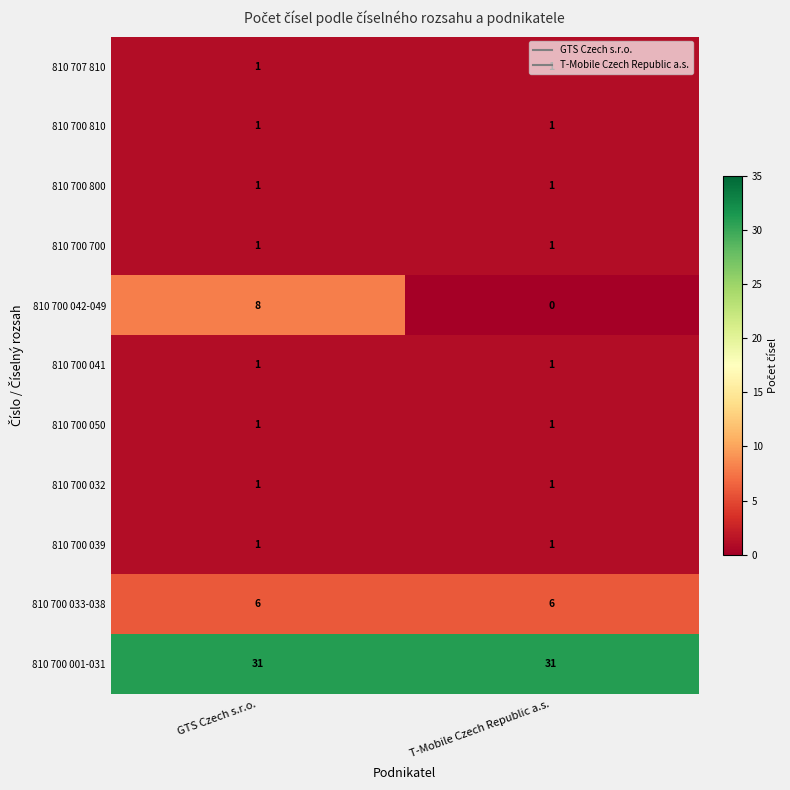

Count the number of data series in this chart.

11